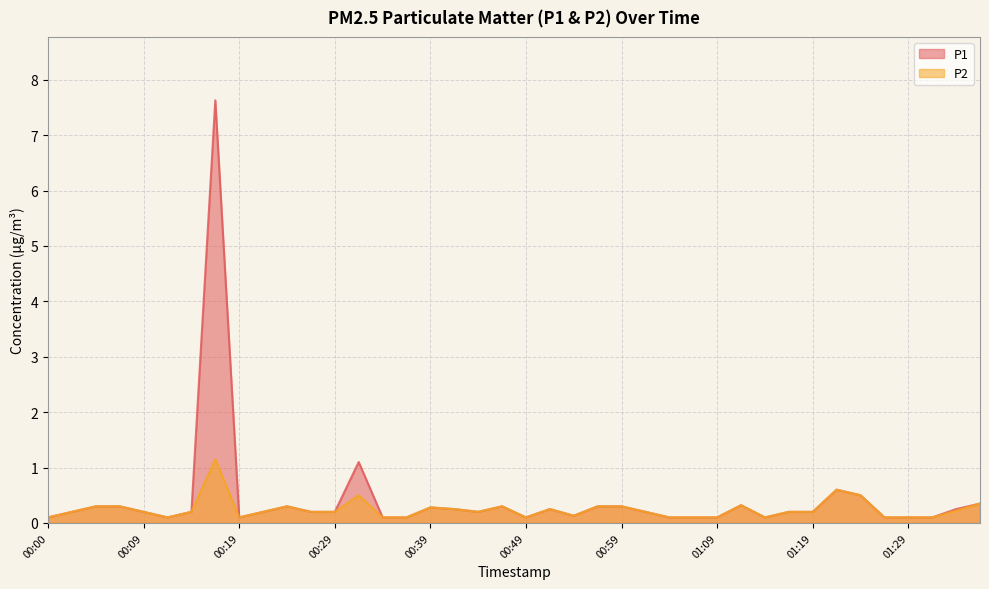

Which series changed the most between 00:14 and 00:27?

P1